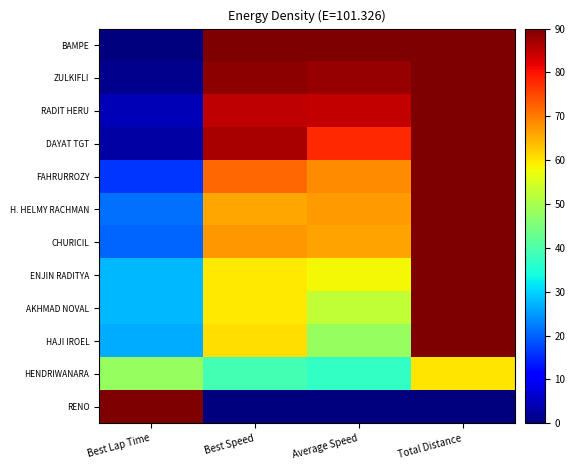

Reading right to left, extract all data points from this chart.

BAMPE: Total Distance=90.0	Average Speed=90.0	Best Speed=90.0	Best Lap Time=0.0
ZULKIFLI: Total Distance=90.0	Average Speed=88.0	Best Speed=88.8	Best Lap Time=1.1
RADIT HERU: Total Distance=90.0	Average Speed=84.7	Best Speed=85.0	Best Lap Time=4.3
DAYAT TGT: Total Distance=90.0	Average Speed=77.7	Best Speed=86.6	Best Lap Time=2.9
FAHRURROZY: Total Distance=90.0	Average Speed=68.2	Best Speed=71.8	Best Lap Time=16.1
H. HELMY RACHMAN: Total Distance=90.0	Average Speed=67.0	Best Speed=66.0	Best Lap Time=21.4
CHURICIL: Total Distance=90.0	Average Speed=66.4	Best Speed=67.5	Best Lap Time=20.1
ENJIN RADITYA: Total Distance=90.0	Average Speed=58.1	Best Speed=59.5	Best Lap Time=27.5
AKHMAD NOVAL: Total Distance=90.0	Average Speed=52.4	Best Speed=59.4	Best Lap Time=27.6
HAJI IROEL: Total Distance=90.0	Average Speed=47.9	Best Speed=60.6	Best Lap Time=26.5
HENDRIWANARA: Total Distance=60.0	Average Speed=37.0	Best Speed=38.8	Best Lap Time=47.8
RENO: Total Distance=0.0	Average Speed=0.0	Best Speed=0.0	Best Lap Time=90.0